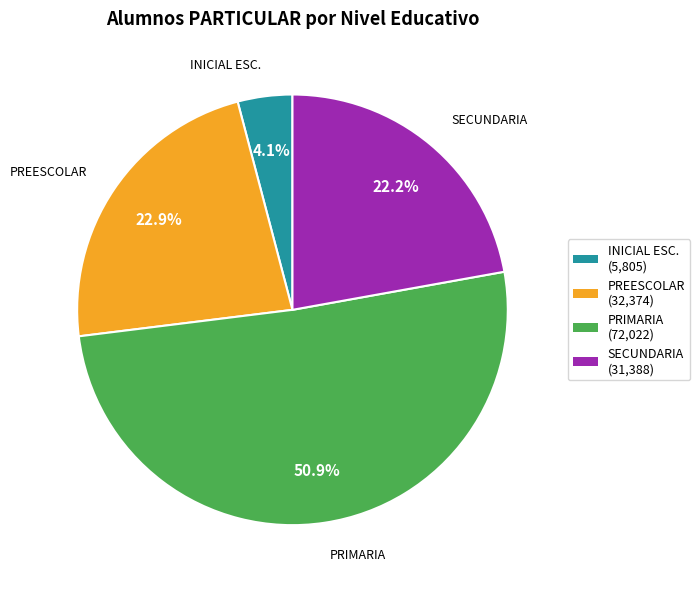

Is there a majority slice in this chart?

Yes